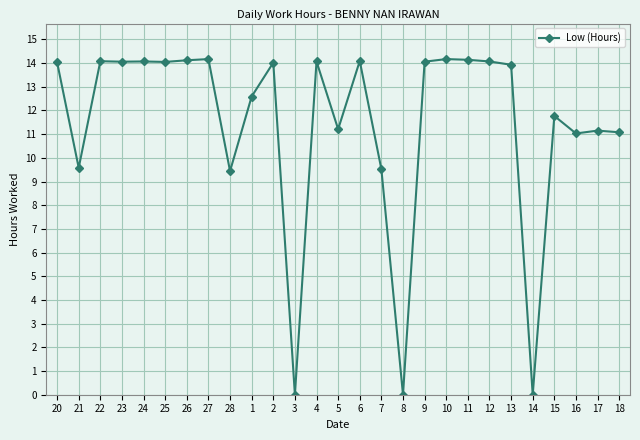

What is the maximum value shown in the chart?

14.2